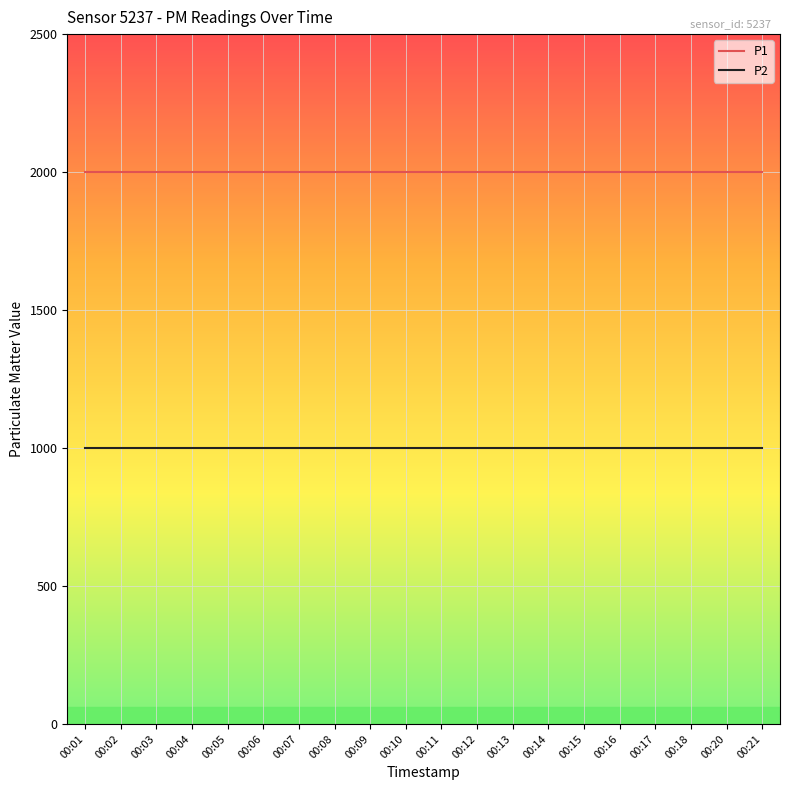

What is the greatest value displayed?

1999.9